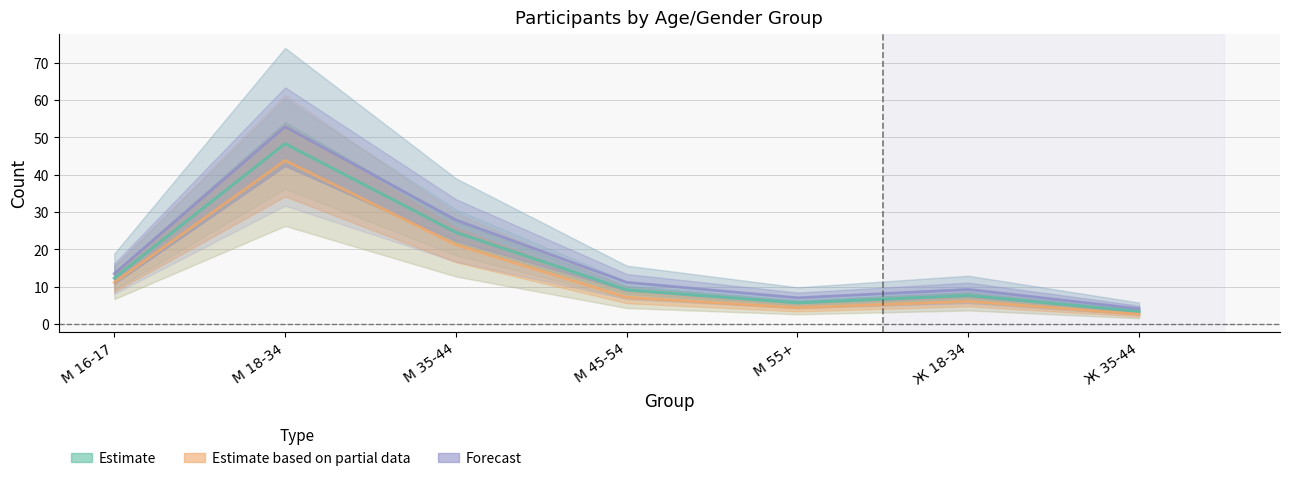

Reading left to right, what are all the values shown in this chart?

Estimate: 12.3	48.3	24.5	9.2	5.7	7.7	3.3
Estimate based on partial data: 11.1	43.8	21.2	7.1	4.4	6.1	2.6
Forecast: 13.5	52.8	27.9	11.2	7.0	9.2	4.1